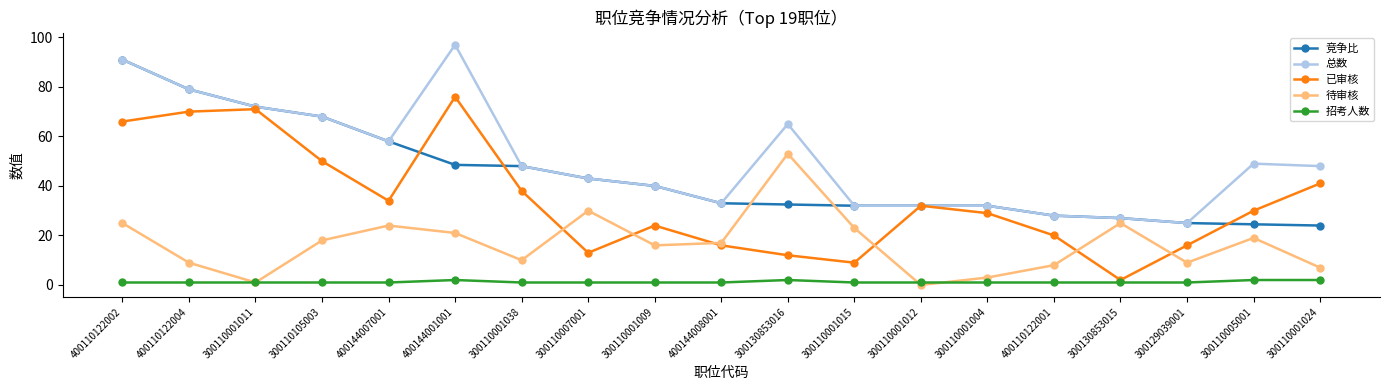

What is the difference between the second highest and second lowest values in the 竞争比 series?

54.5